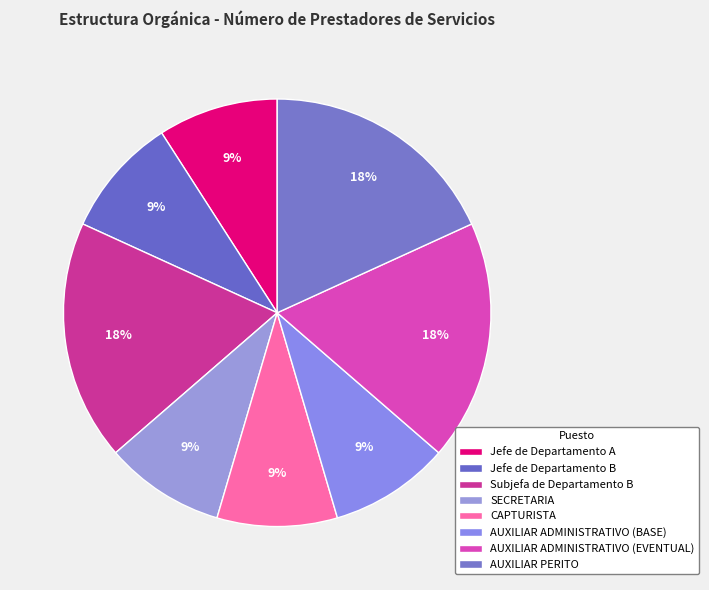

How many slices are in this pie chart?

8